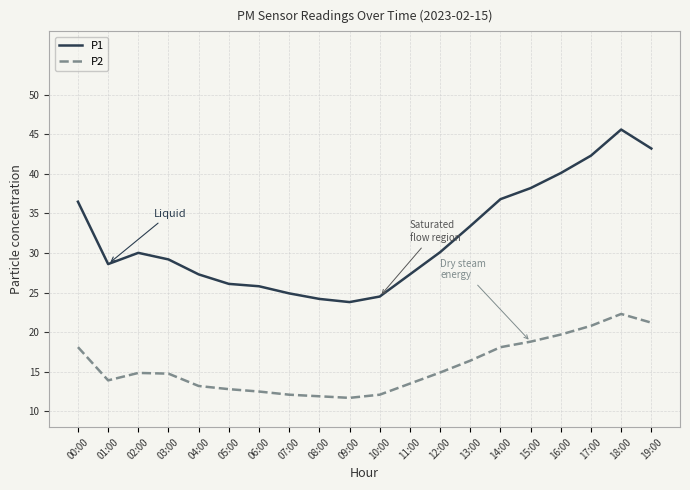

True or false: P2 and P1 cross at least once.

False